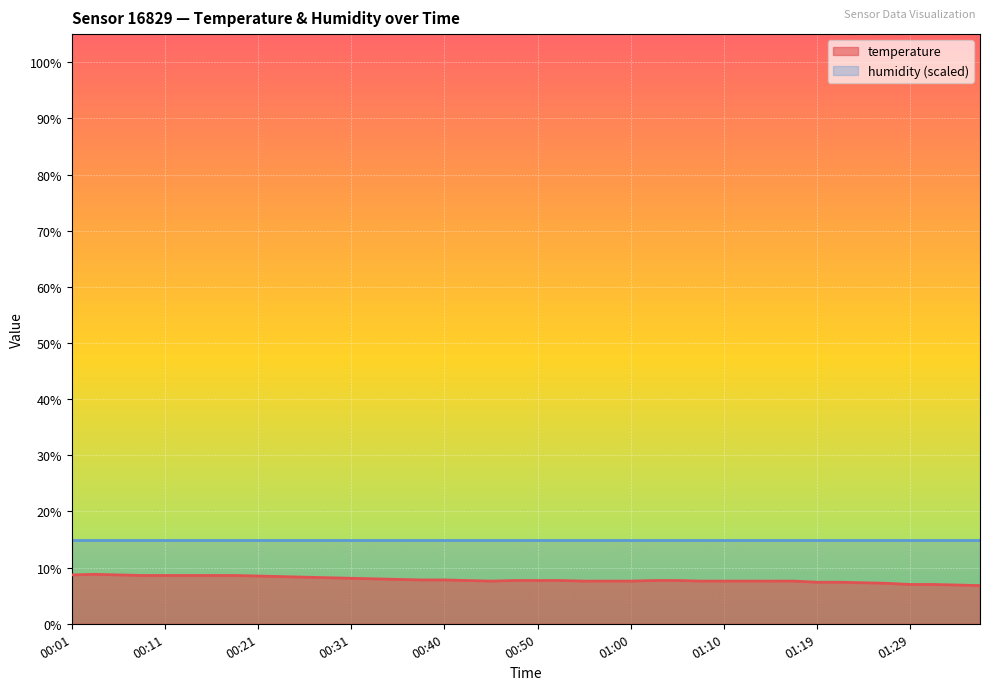

Reading right to left, what are all the values shown in this chart?

6.8	6.9	7.0	7.0	7.2	7.3	7.4	7.4	7.6	7.6	7.6	7.6	7.6	7.7	7.7	7.6	7.6	7.6	7.7	7.7	7.7	7.6	7.7	7.8	7.8	7.9	8.0	8.1	8.2	8.3	8.4	8.5	8.6	8.6	8.6	8.6	8.6	8.7	8.8	8.7